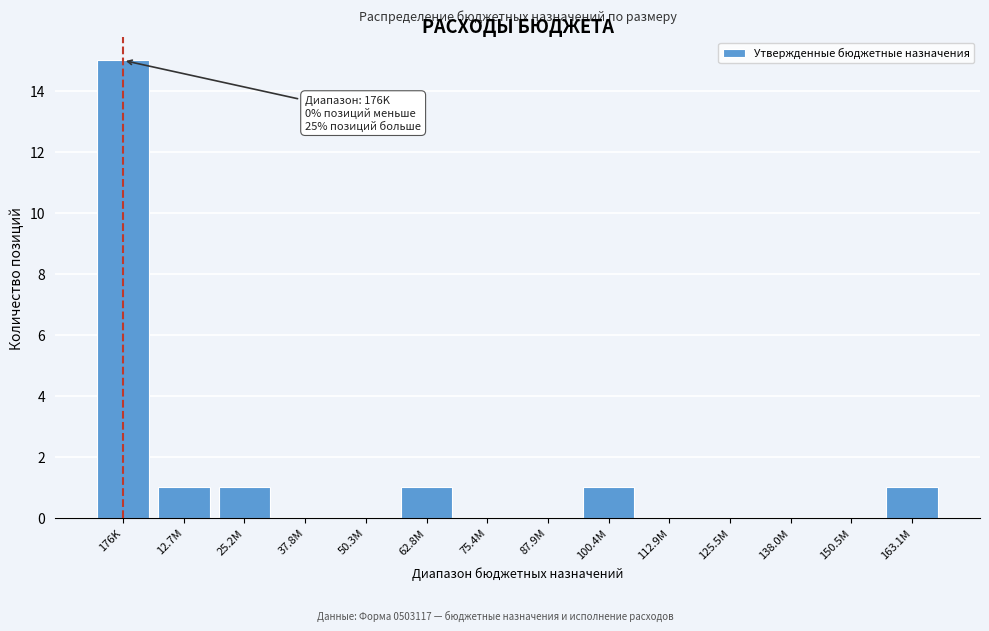

Reading left to right, list all the values displayed in this chart.

176K=15	12.7M=1	25.2M=1	37.8M=0	50.3M=0	62.8M=1	75.4M=0	87.9M=0	100.4M=1	112.9M=0	125.5M=0	138.0M=0	150.5M=0	163.1M=1